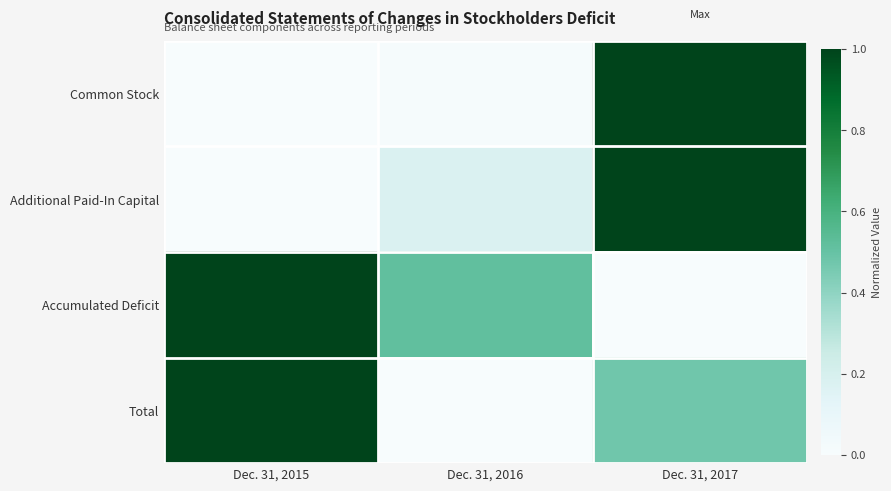

How many categories are shown in the chart?

3